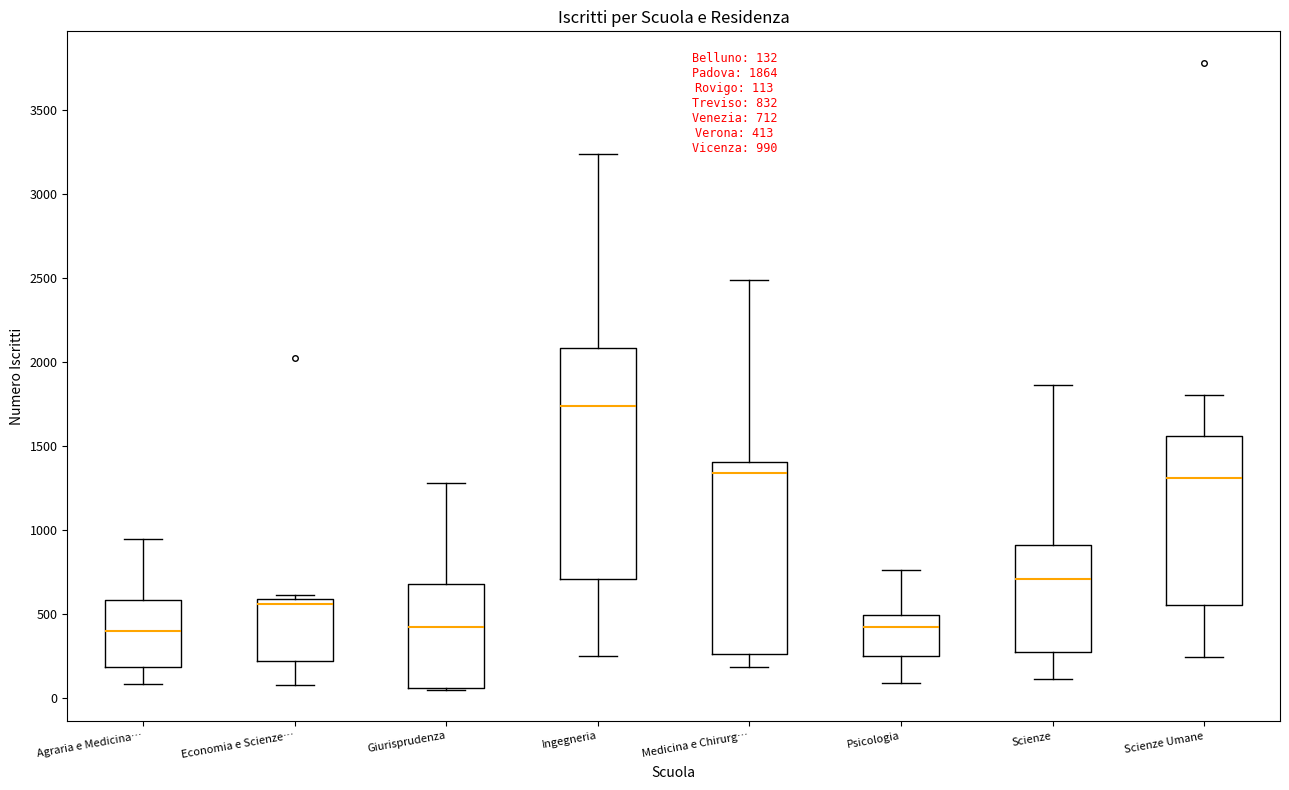

Which box has the highest median line?

Ingegneria